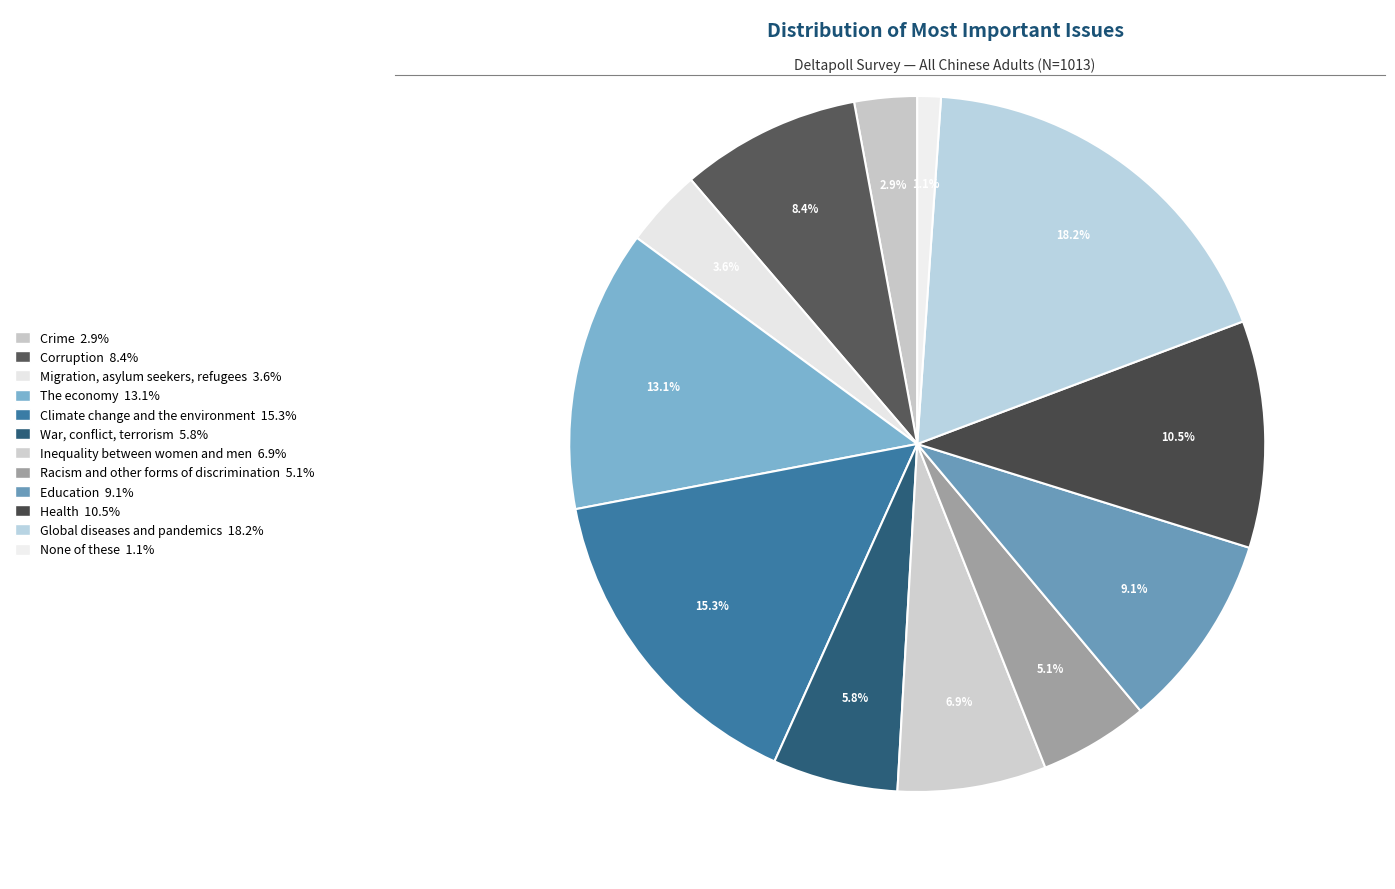

Between Racism and other forms of discrimination and The economy, which is larger?

The economy